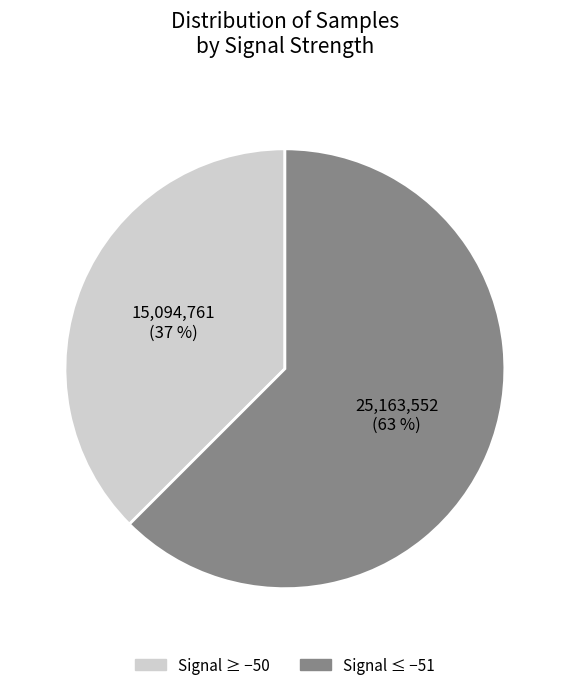

To the nearest percent, what is the average slice percentage?

50%